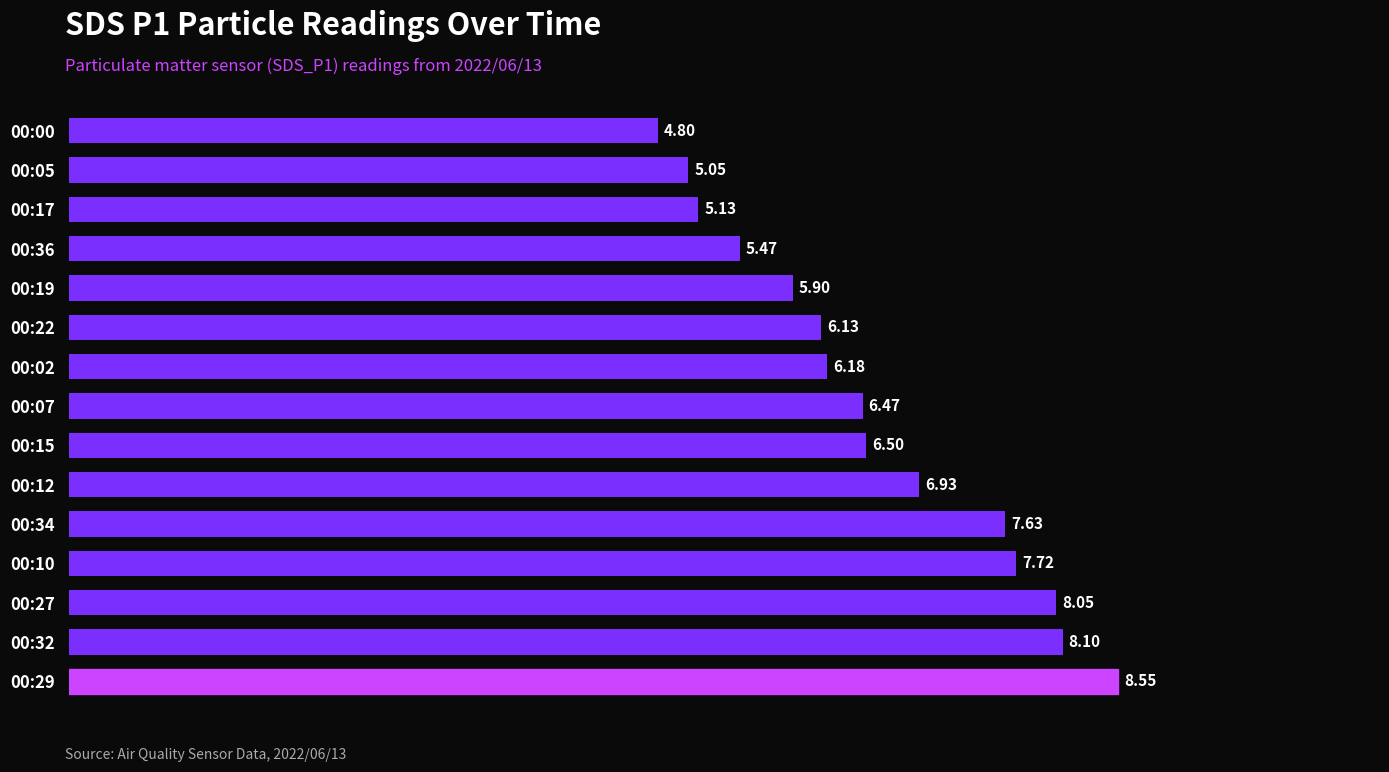

What is the ratio of the value at 00:07 to the value at 00:10?

0.8